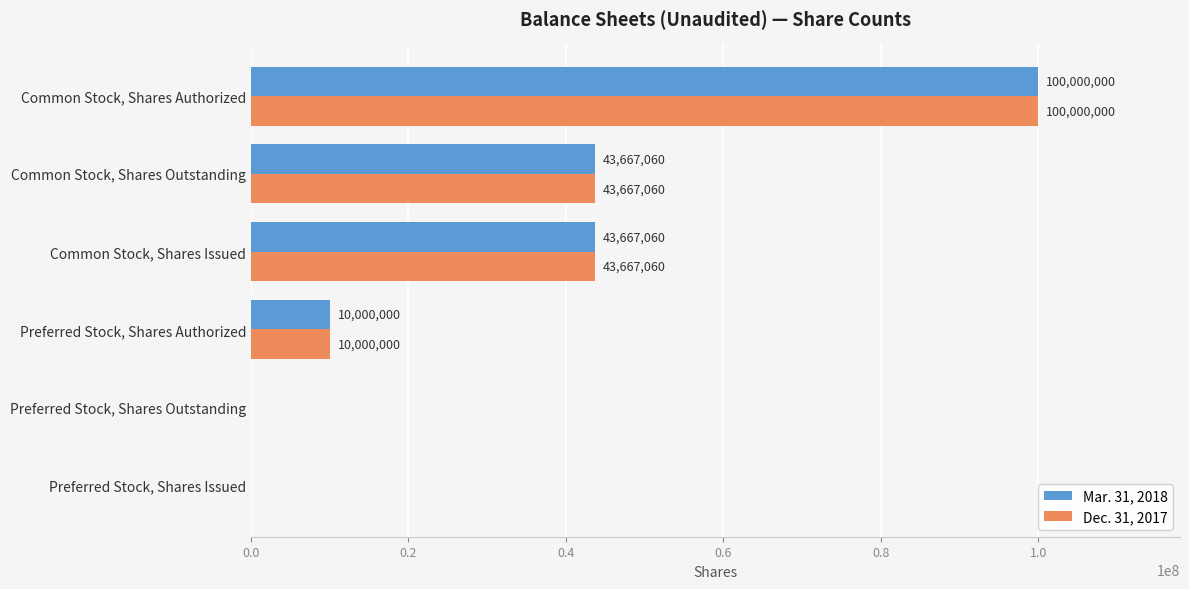

What is the sum of the Mar. 31, 2018 values at Preferred Stock, Shares Outstanding and Common Stock, Shares Authorized?

100000000